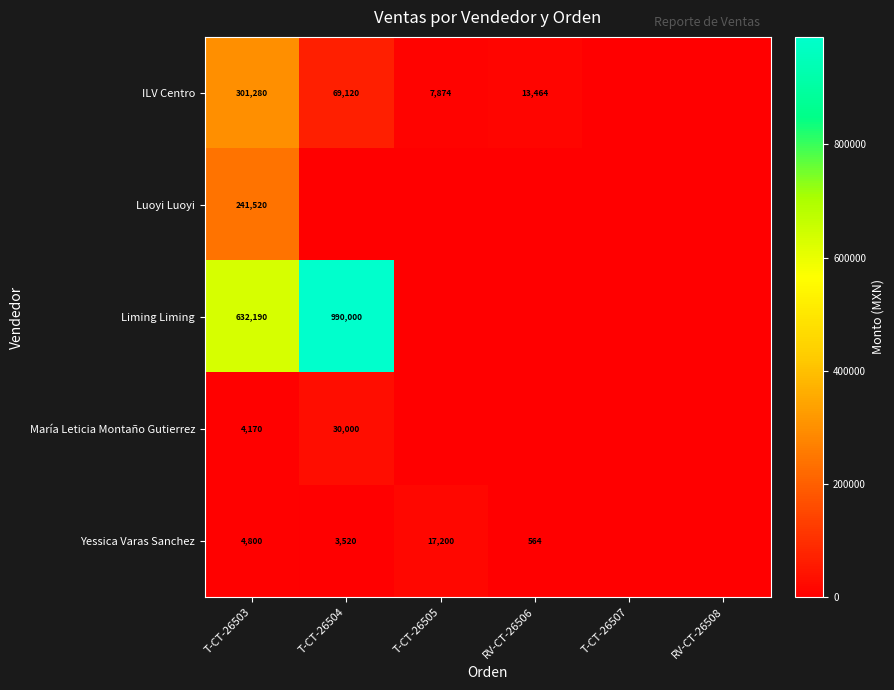

The value of Yessica Varas Sanchez at T-CT-26503 is 4800. True or false?

True